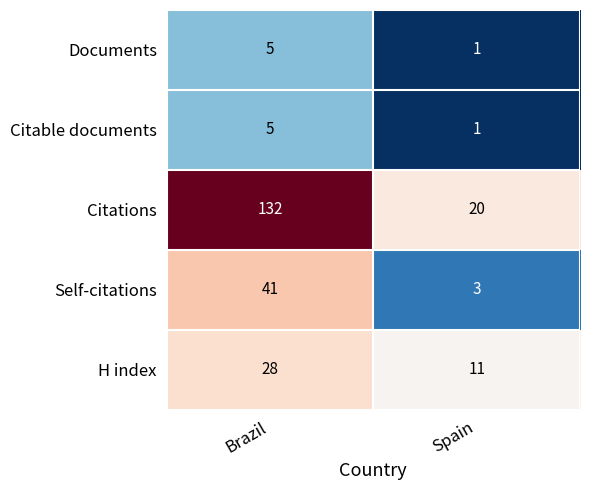

Reading right to left, list all the values displayed in this chart.

Documents: 1	5
Citable documents: 1	5
Citations: 20	132
Self-citations: 3	41
H index: 11	28